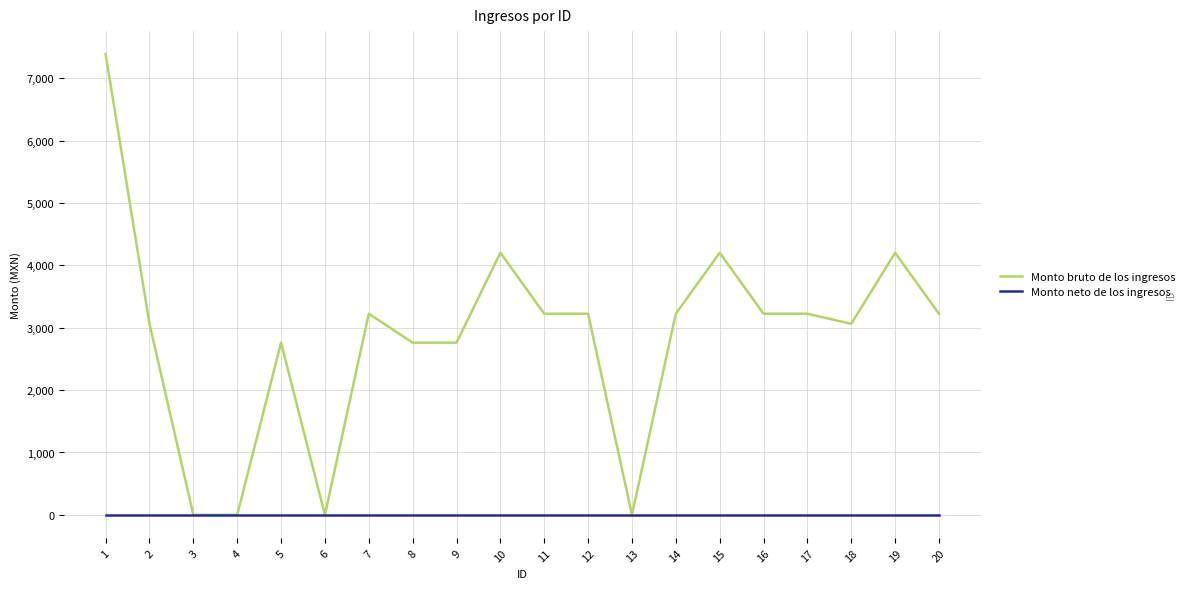

Rank the series at 15 from highest to lowest value.

Monto bruto de los ingresos, Monto neto de los ingresos